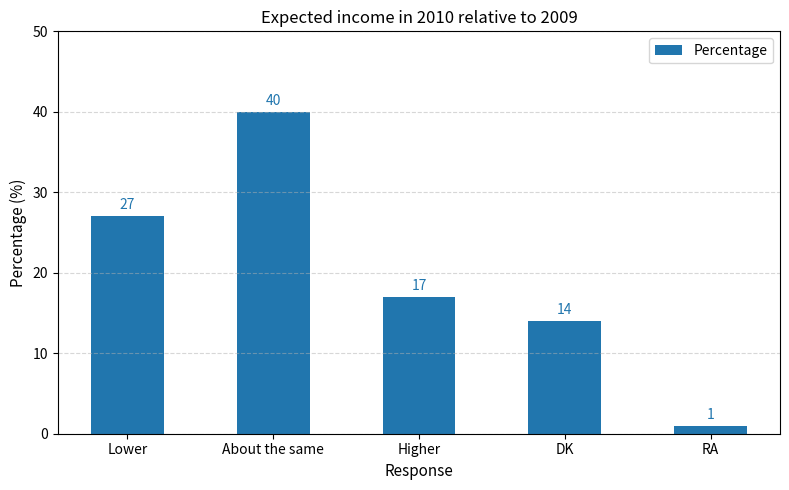

How many distinct data groups are displayed?

1